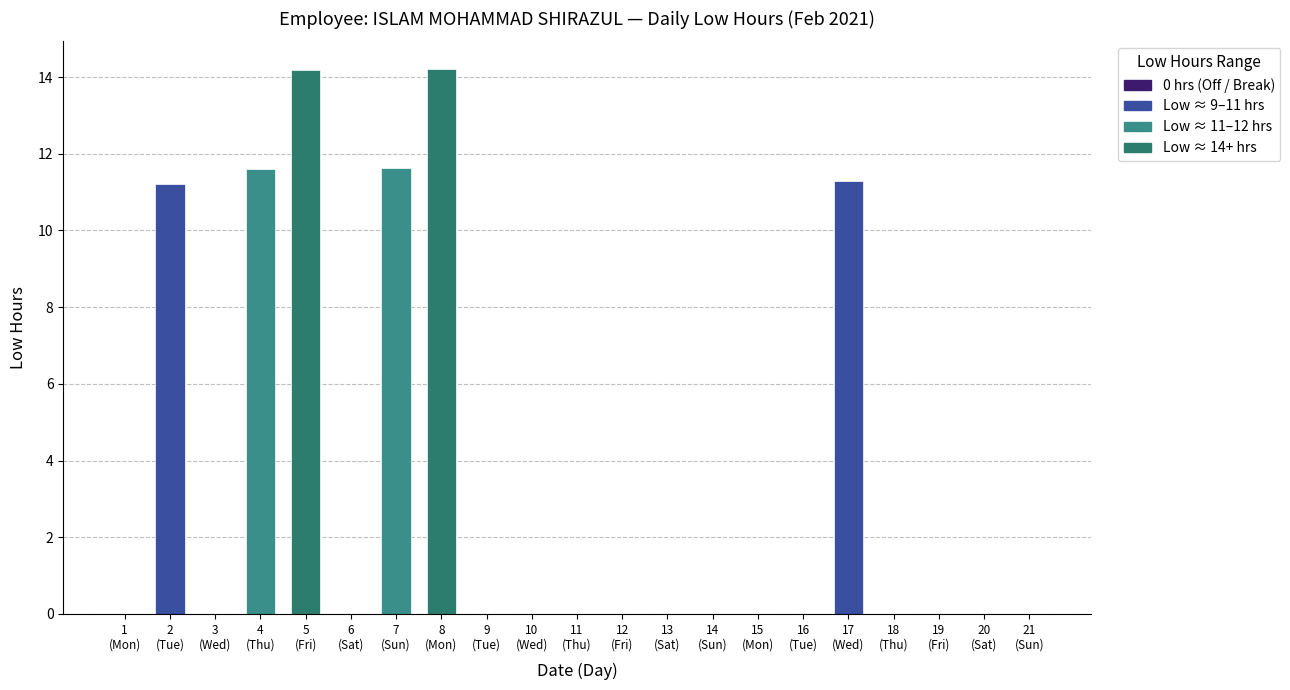

What is the maximum value shown in the chart?

14.2